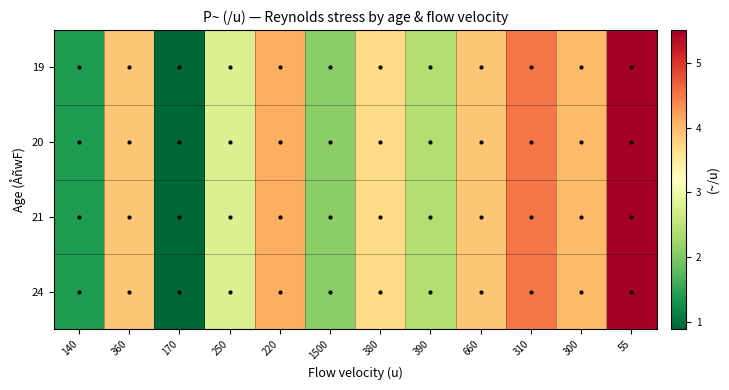

Reading left to right, extract all data points from this chart.

19: 140=1.4	360=3.9	170=0.9	250=2.8	220=4.1	1500=2.1	380=3.7	390=2.4	660=3.9	310=4.5	300=4.0	55=5.5
20: 140=1.4	360=3.9	170=0.9	250=2.8	220=4.1	1500=2.1	380=3.7	390=2.4	660=3.9	310=4.5	300=4.0	55=5.5
21: 140=1.4	360=3.9	170=0.9	250=2.8	220=4.1	1500=2.1	380=3.7	390=2.4	660=3.9	310=4.5	300=4.0	55=5.5
24: 140=1.4	360=3.9	170=0.9	250=2.8	220=4.1	1500=2.1	380=3.7	390=2.4	660=3.9	310=4.5	300=4.0	55=5.5